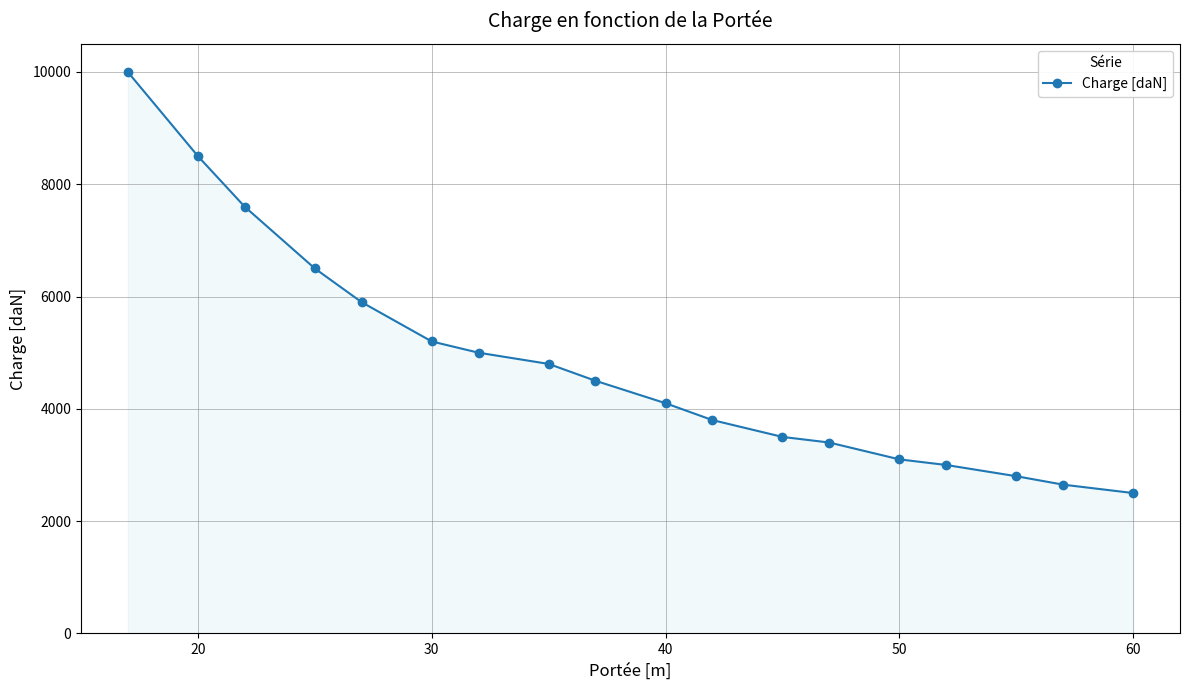

Reading right to left, what are all the values shown in this chart?

2500	2650	2800	3000	3100	3400	3500	3800	4100	4500	4800	5000	5200	5900	6500	7600	8500	10000